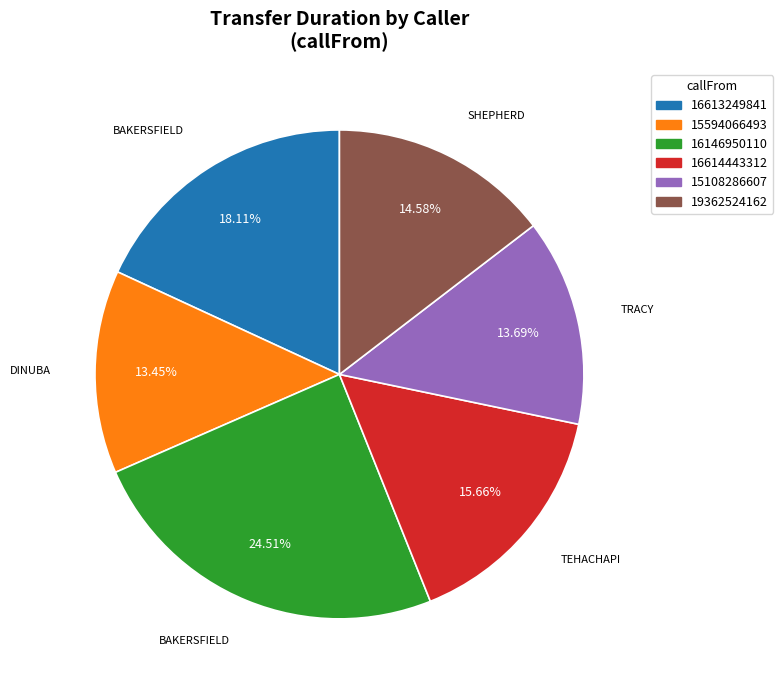

Does 16614443312 represent more than half of the total?

No